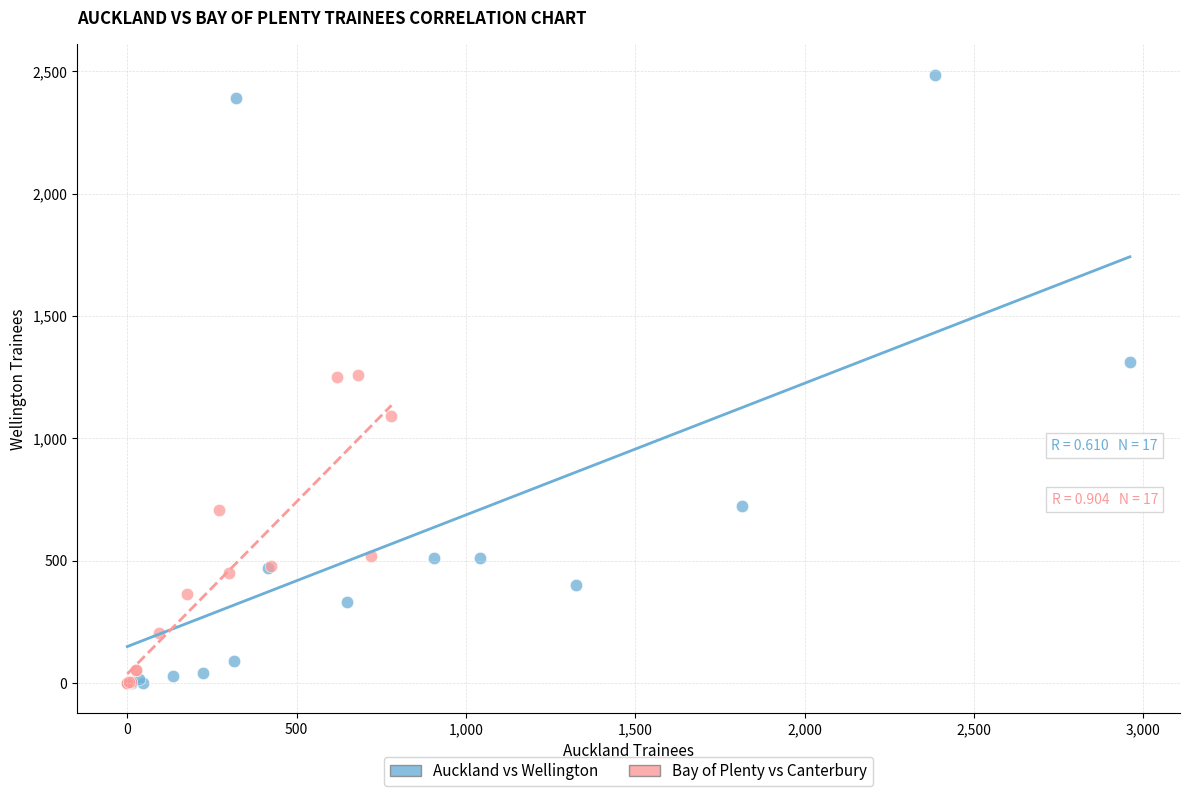

Which series has the largest Y range (max minus min)?

Auckland vs Wellington